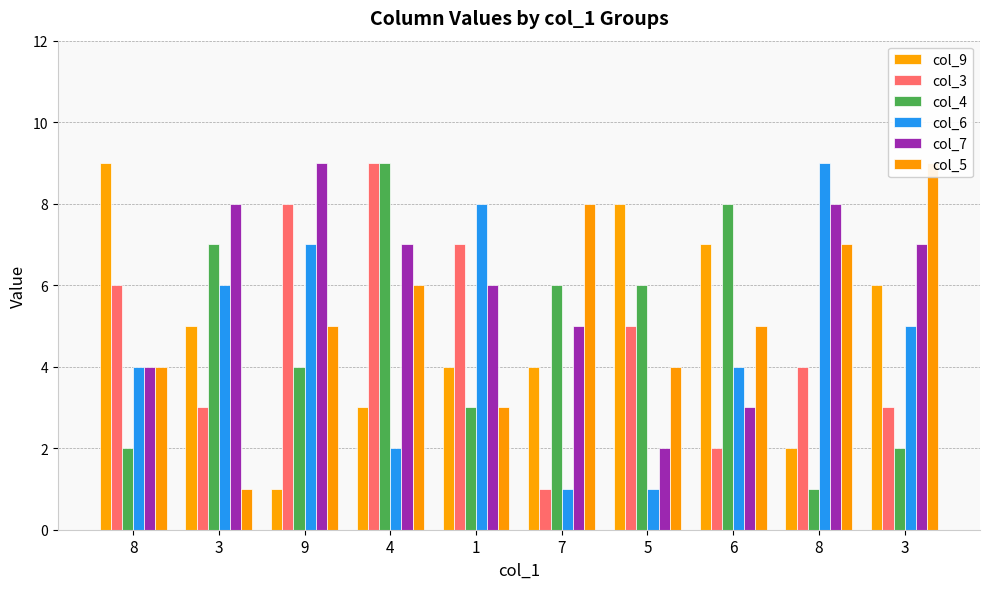

Count the col_4 values in the range 2 to 7.

7